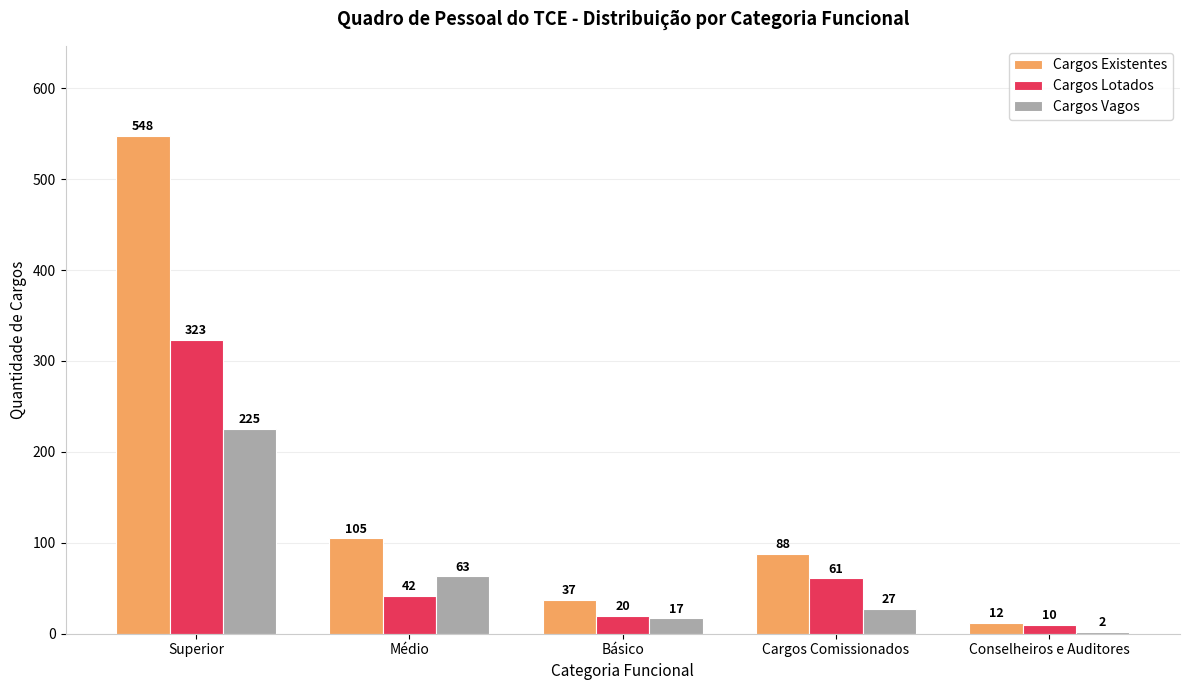

What is the difference between the maximum and minimum values in the Cargos Lotados series?

313